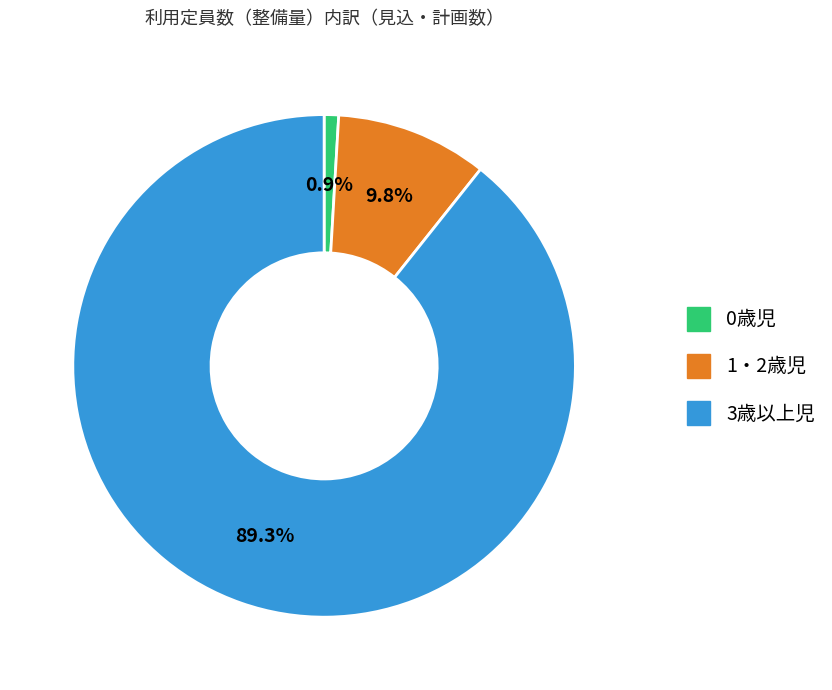

Is it true that 1・2歳児 is 10% of the pie?

True